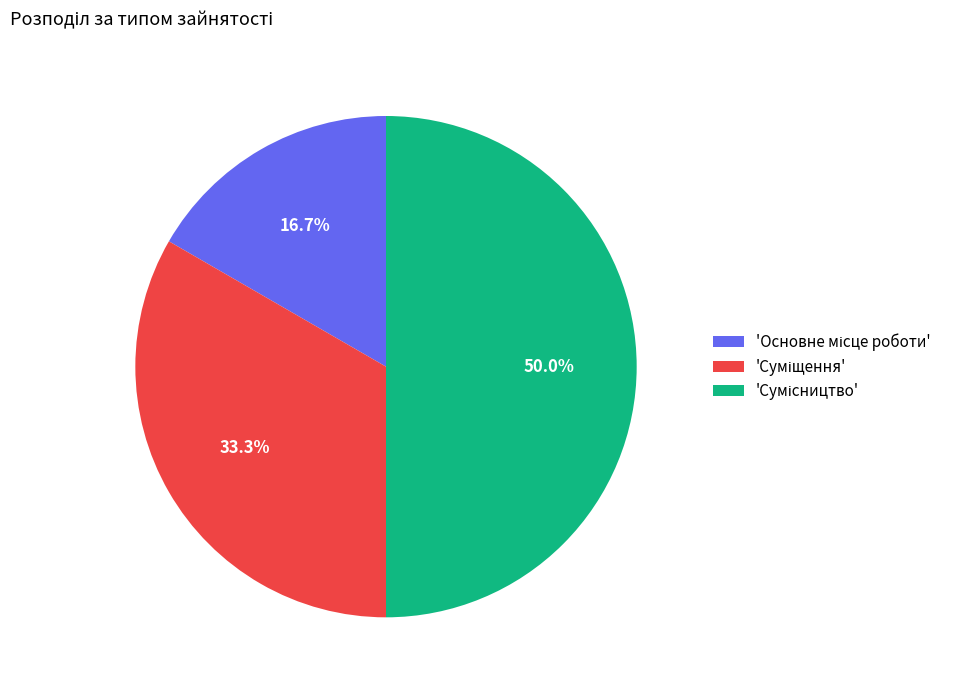

How many slices are in this pie chart?

3